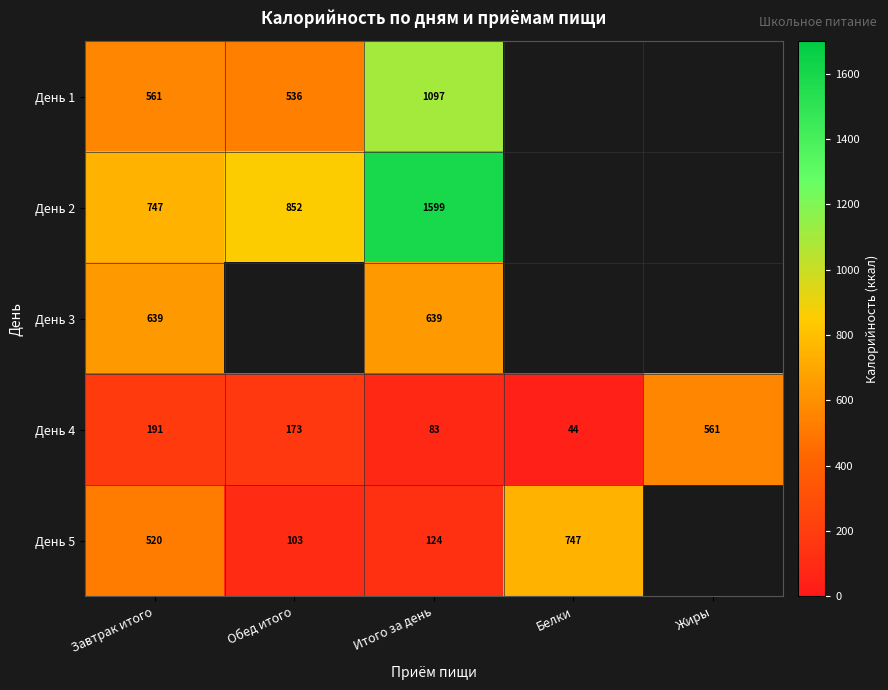

List the labels in order of День 4 value, largest first.

Жиры, Завтрак итого, Обед итого, Итого за день, Белки